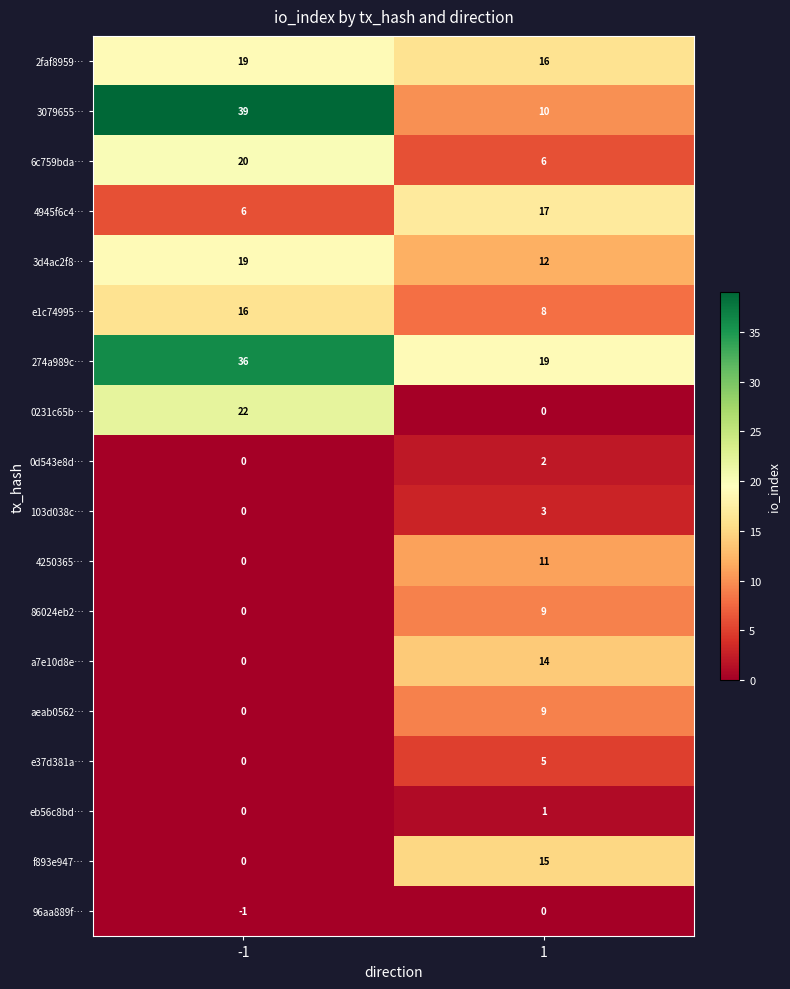

Read the 3d4ac2f8… value at 1.

12